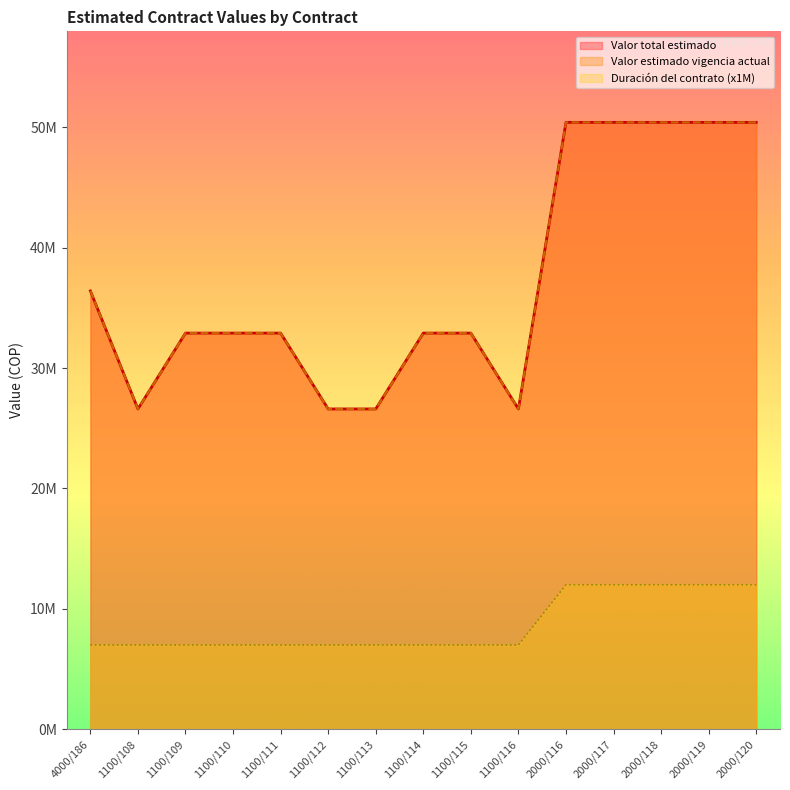

True or false: Valor estimado vigencia actual and Valor total estimado cross at least once.

False